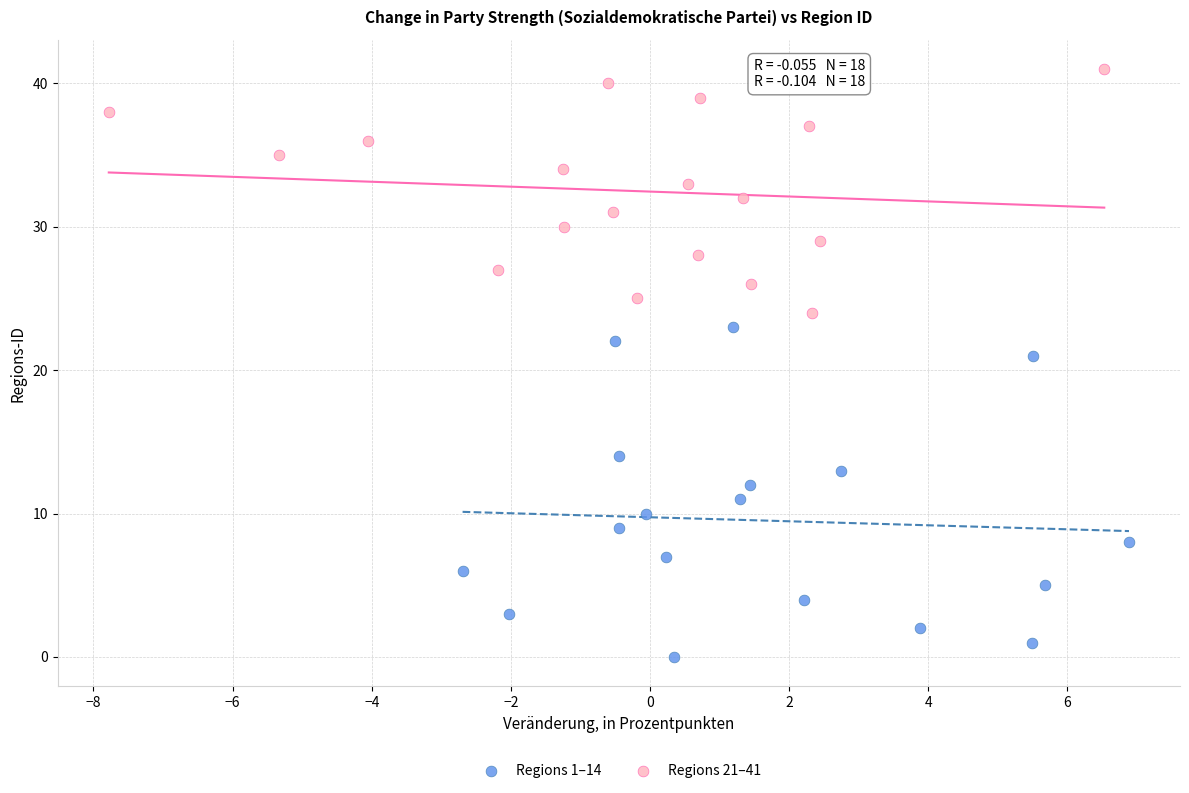

What are all the series names shown in the legend?

Regions 1–14, Regions 21–41